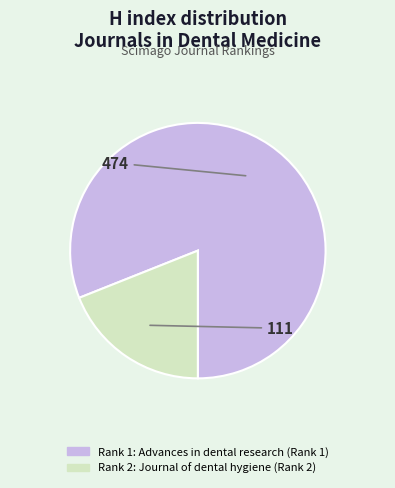

Is there a majority slice in this chart?

Yes